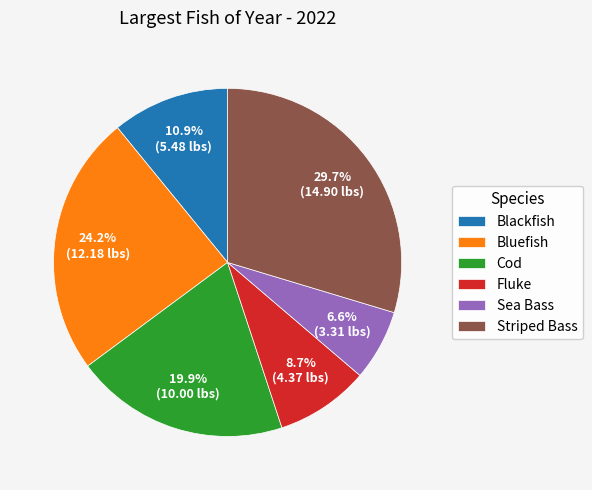

Which slice is the largest?

Striped Bass